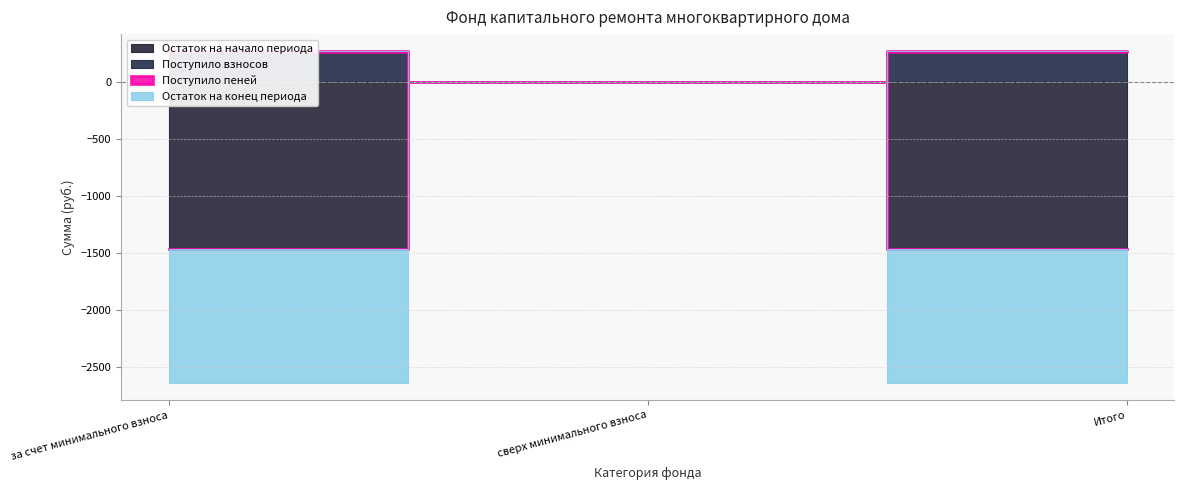

True or false: Поступило взносов has a value of 0.0 at сверх минимального взноса.

True